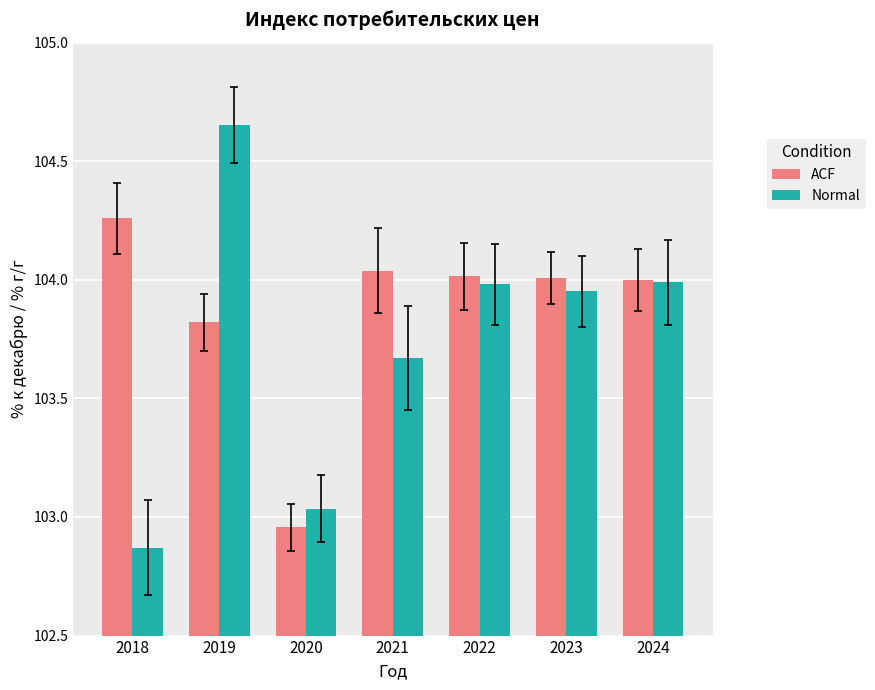

True or false: Normal has a value of 183.8 at 2019.

False